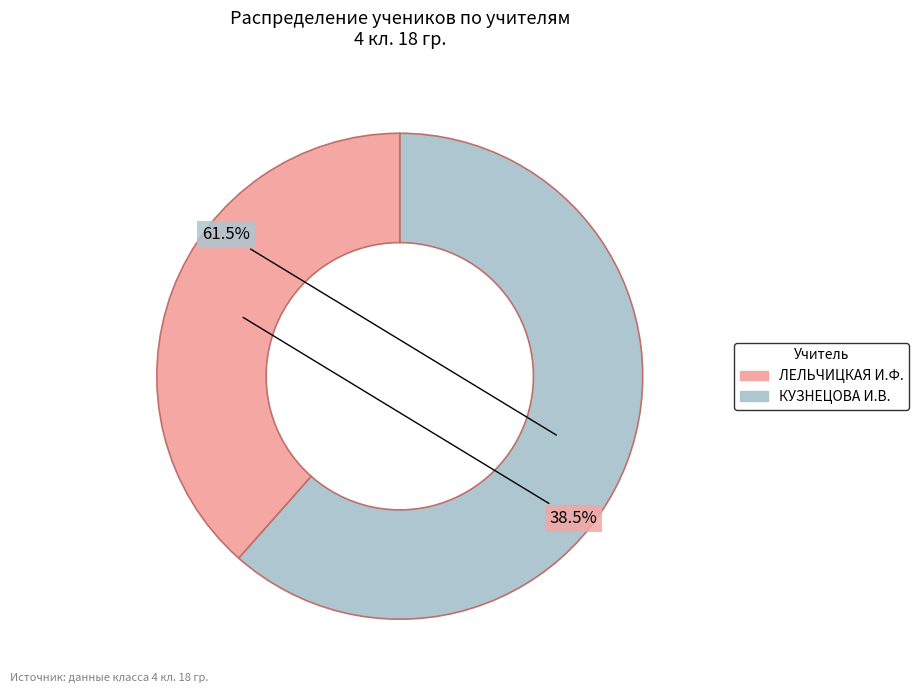

Does any single category account for the majority?

Yes